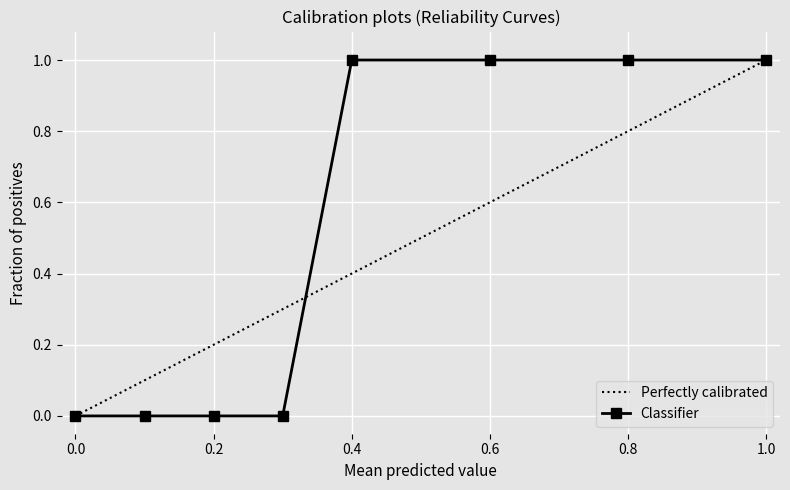

True or false: Classifier has a value of 0 at 1.0.

False